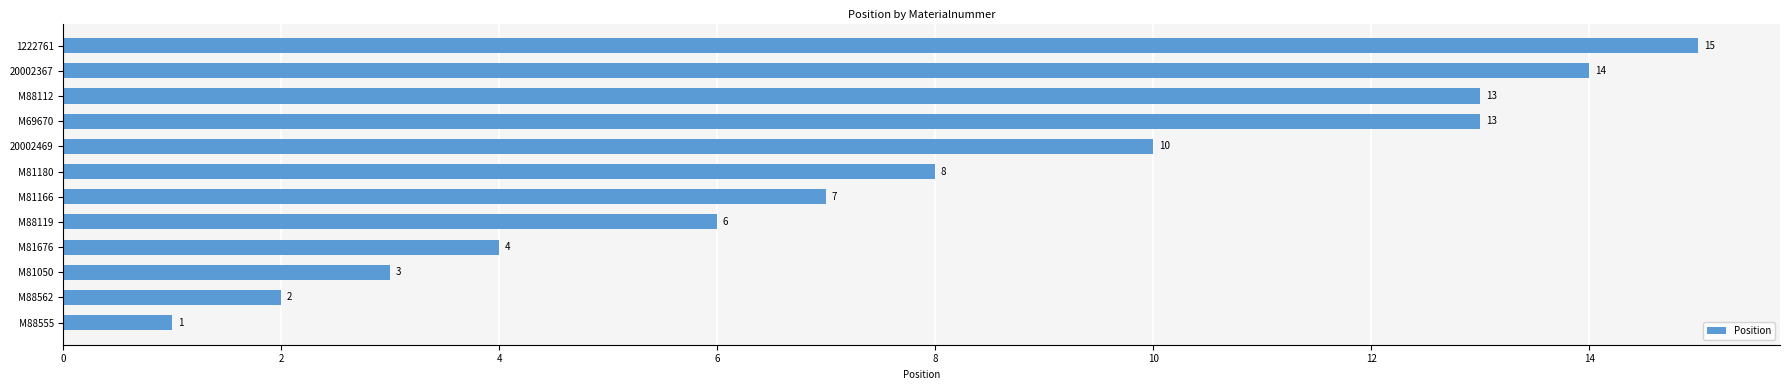

Approximately how many times larger is the value at M88119 compared to M81166?

0.9